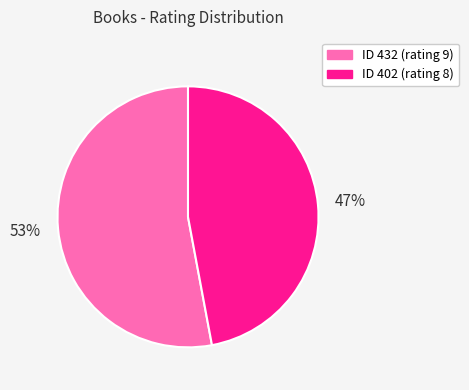

To the nearest percent, what is the average slice percentage?

50%